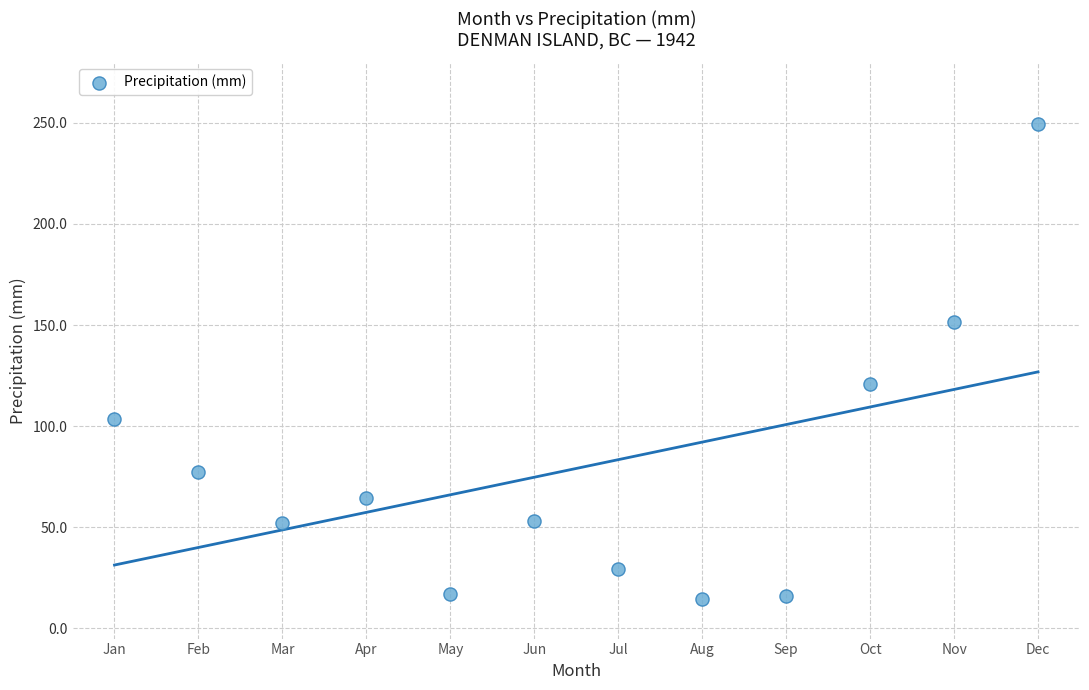

What is the range of Y values (max minus min)?

234.9